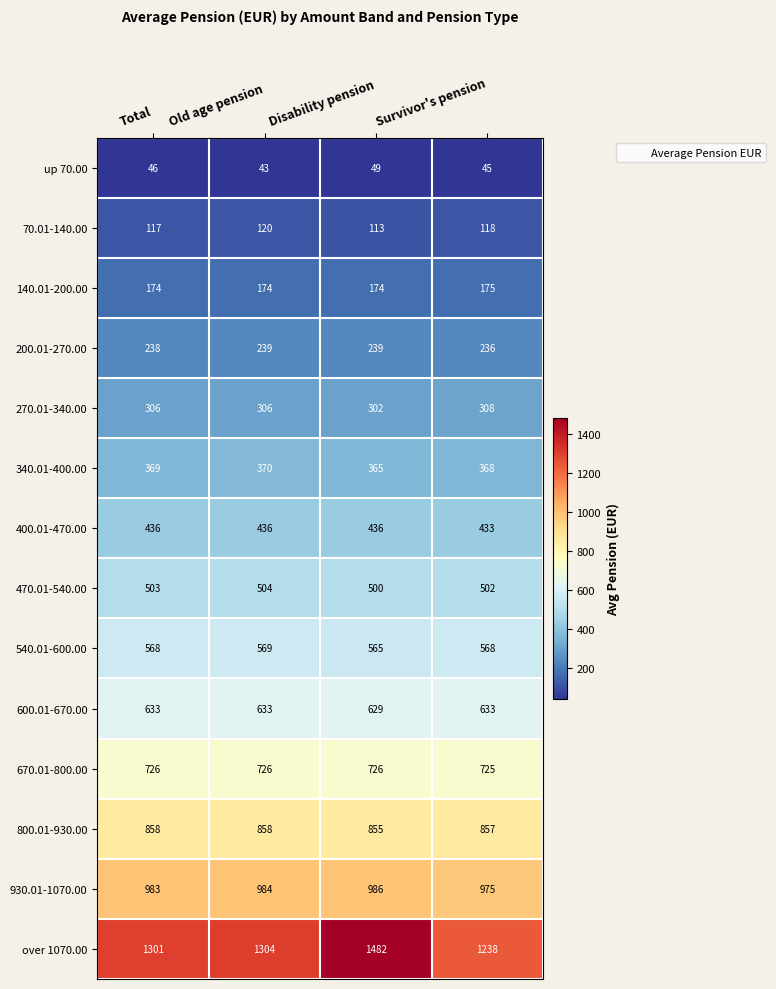

What is the difference between the maximum and minimum values in the 340.01-400.00 series?

5